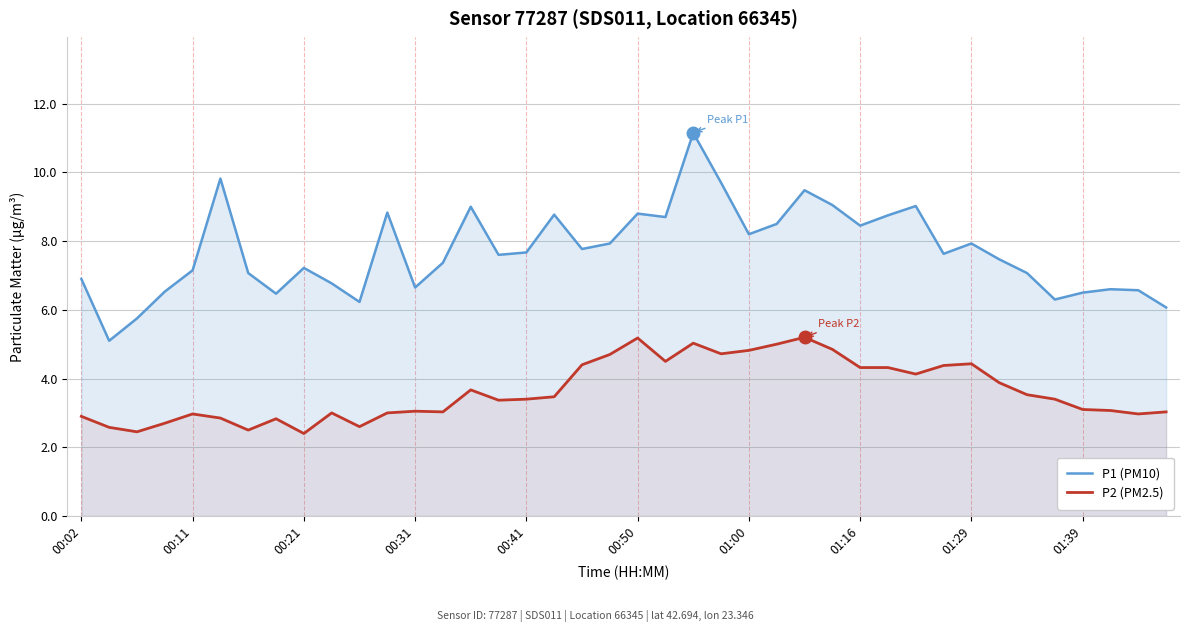

True or false: P1 (PM10) and P2 (PM2.5) cross at least once.

False